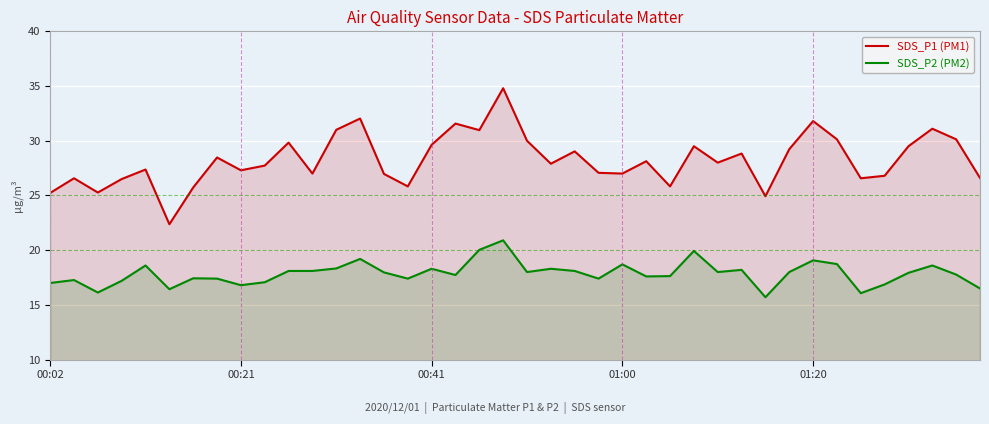

Rank the series by their average value, from highest to lowest.

SDS_P1 (PM1), SDS_P2 (PM2)